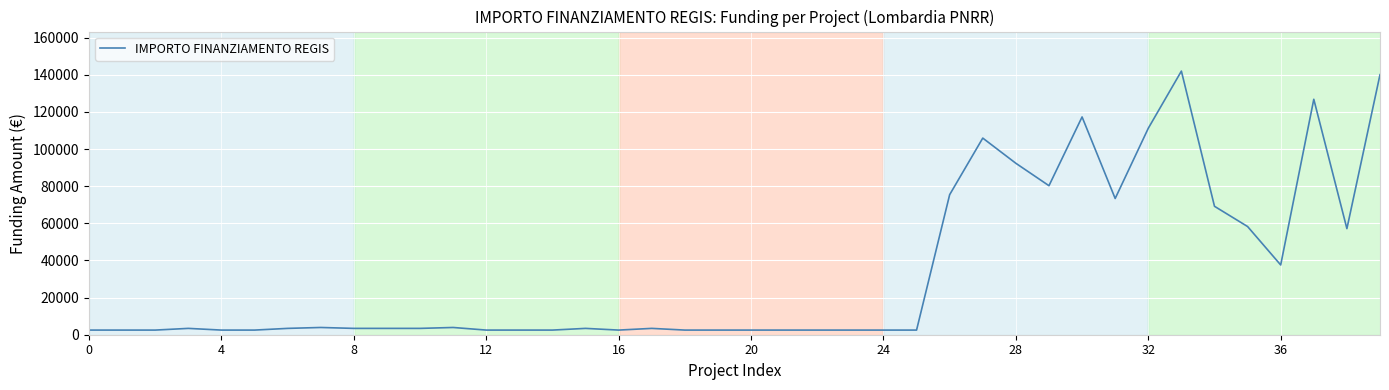

What is the maximum value shown in the chart?

142004.3